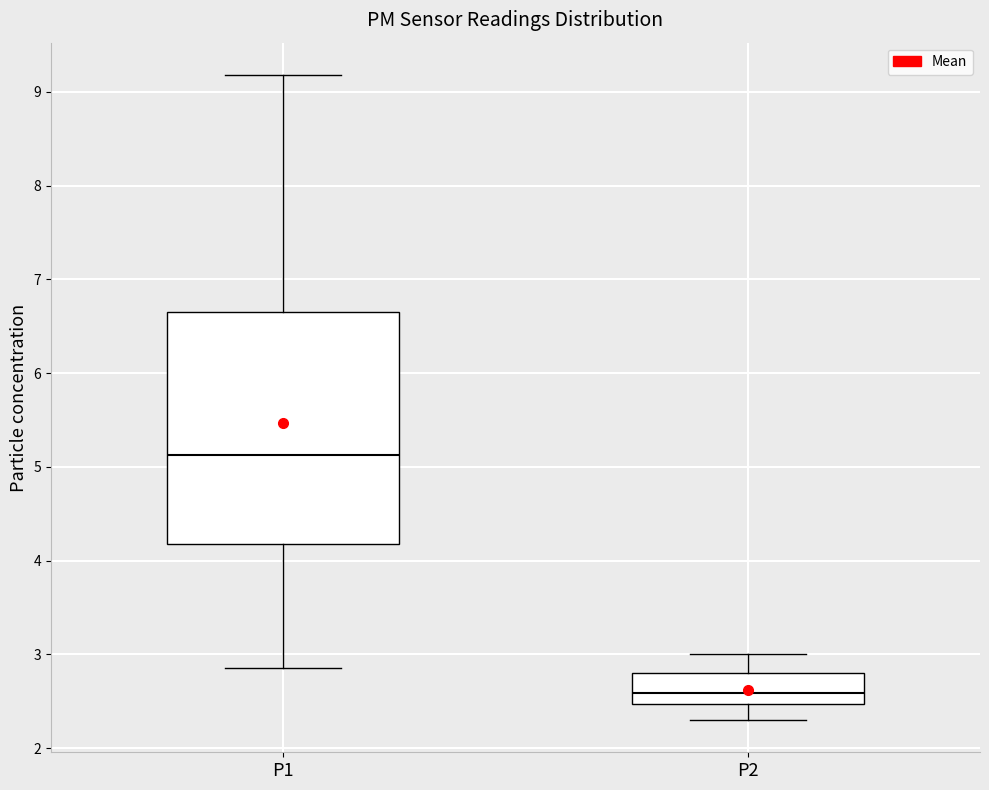

Reading left to right, read every box against the y-axis: the position of its median line, the range the box covers, and the ends of its whiskers. The values are not printed on the chart, so give them approximately, as read against the axis.

P1: median 5.1, box 4.2 to 6.7, whiskers 2.9 to 9.2
P2: median 2.6, box 2.5 to 2.8, whiskers 2.3 to 3.0